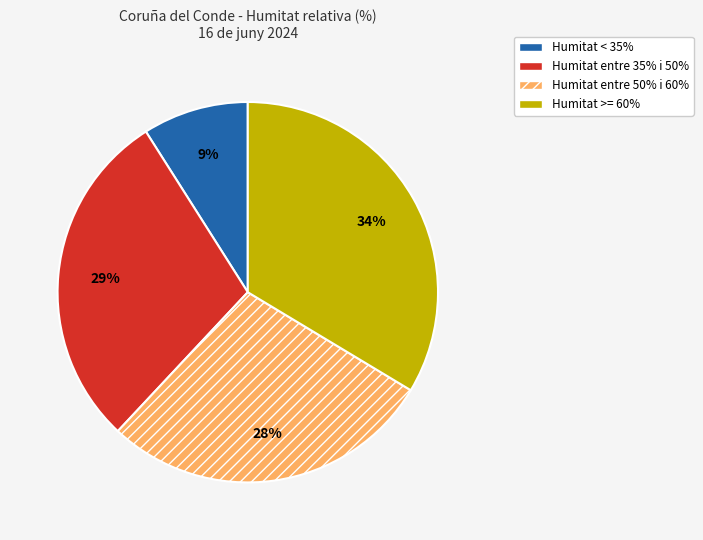

Is there a majority slice in this chart?

No